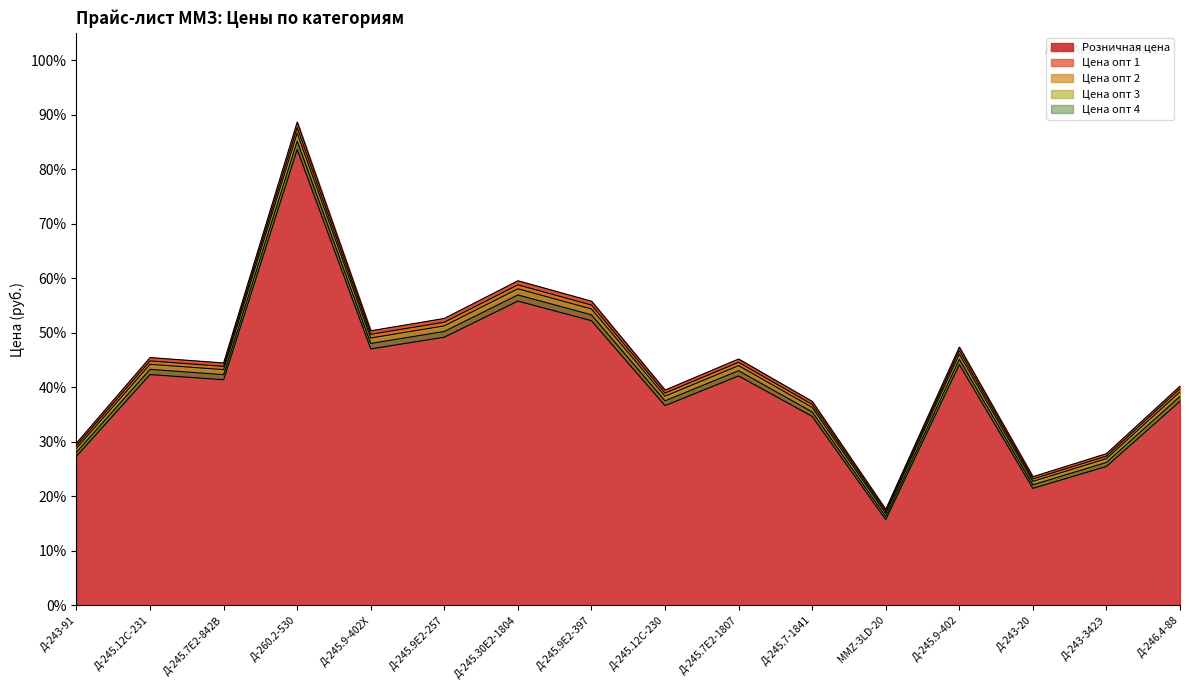

Which has a higher value, Д-245.9Е2-397 or Д-245.9Е2-257?

Д-245.9Е2-397